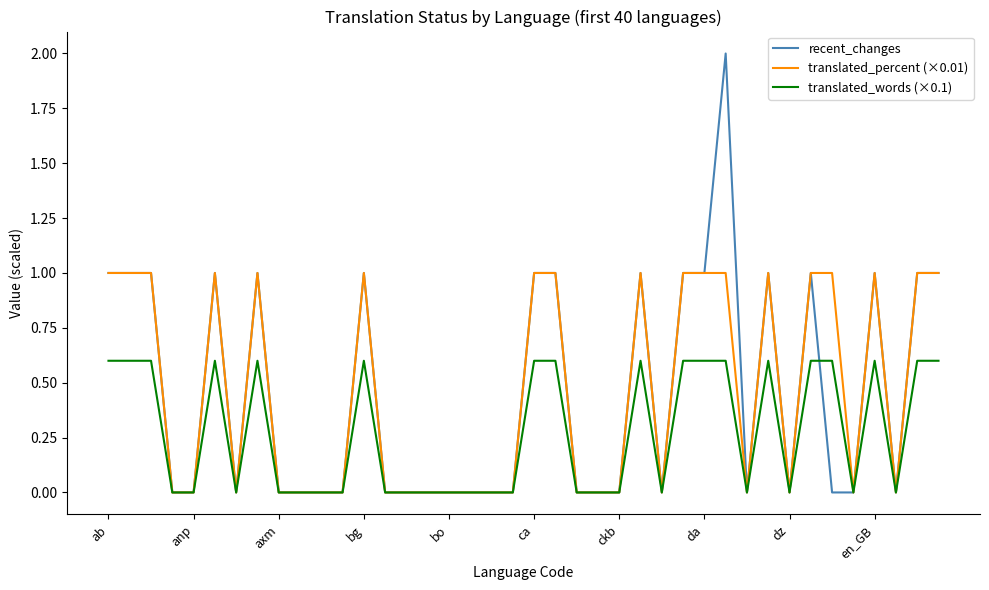

What is the maximum value for translated_percent (×0.01)?

1.0